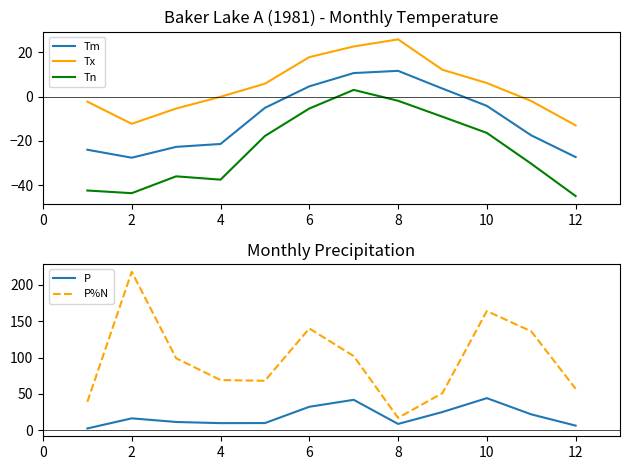

The value of Tx at 2 is -19.2. True or false?

False